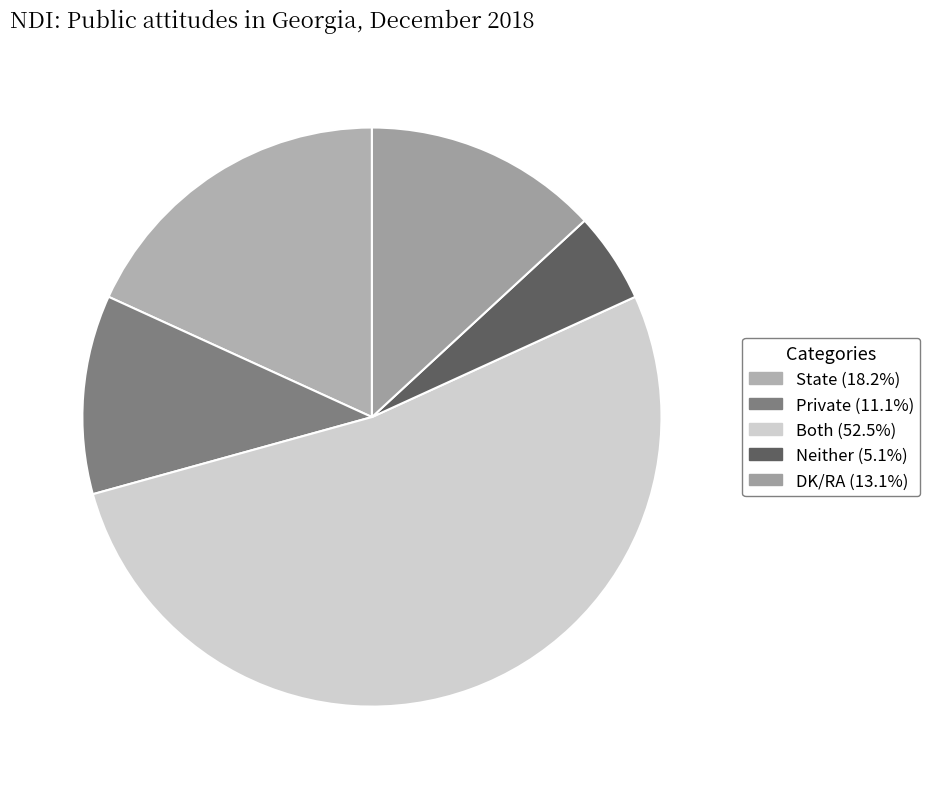

Does any single category account for the majority?

Yes